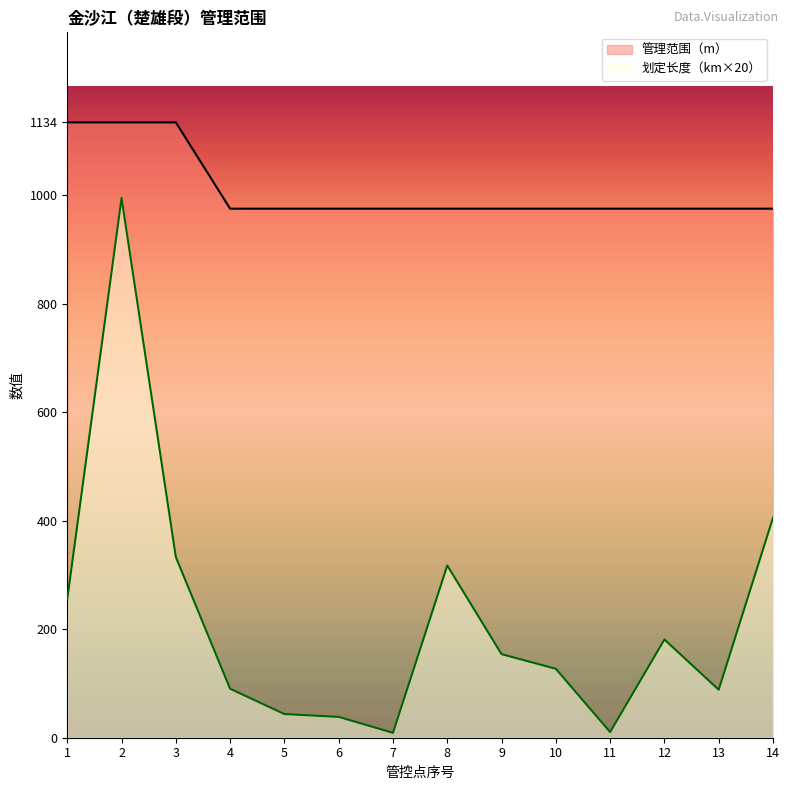

How many values in the 划定长度（km） series are below 154?

7